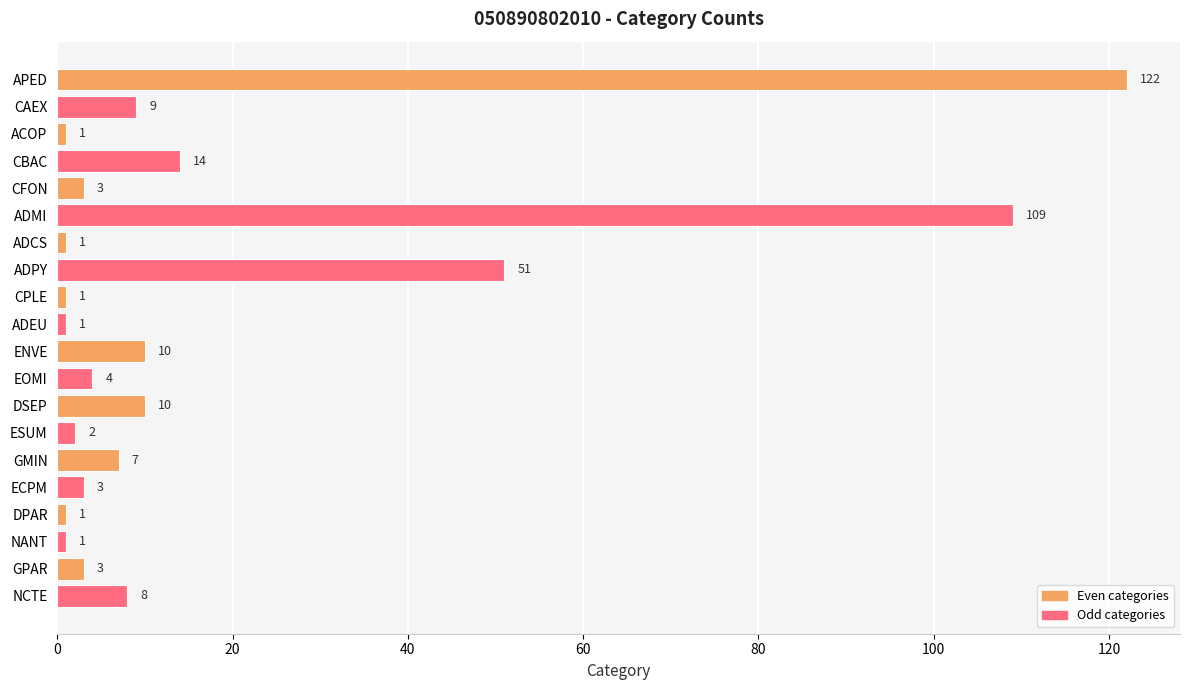

What is the greatest value displayed?

122